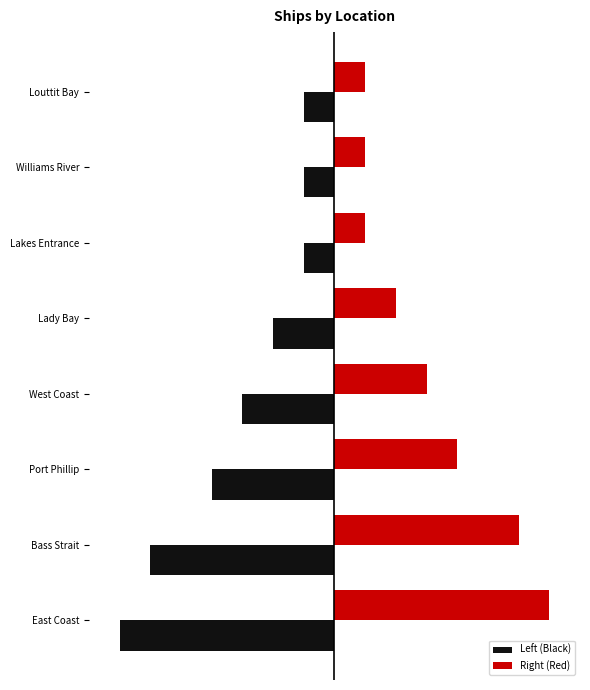

What are all the series names shown in the legend?

Left (Black), Right (Red)